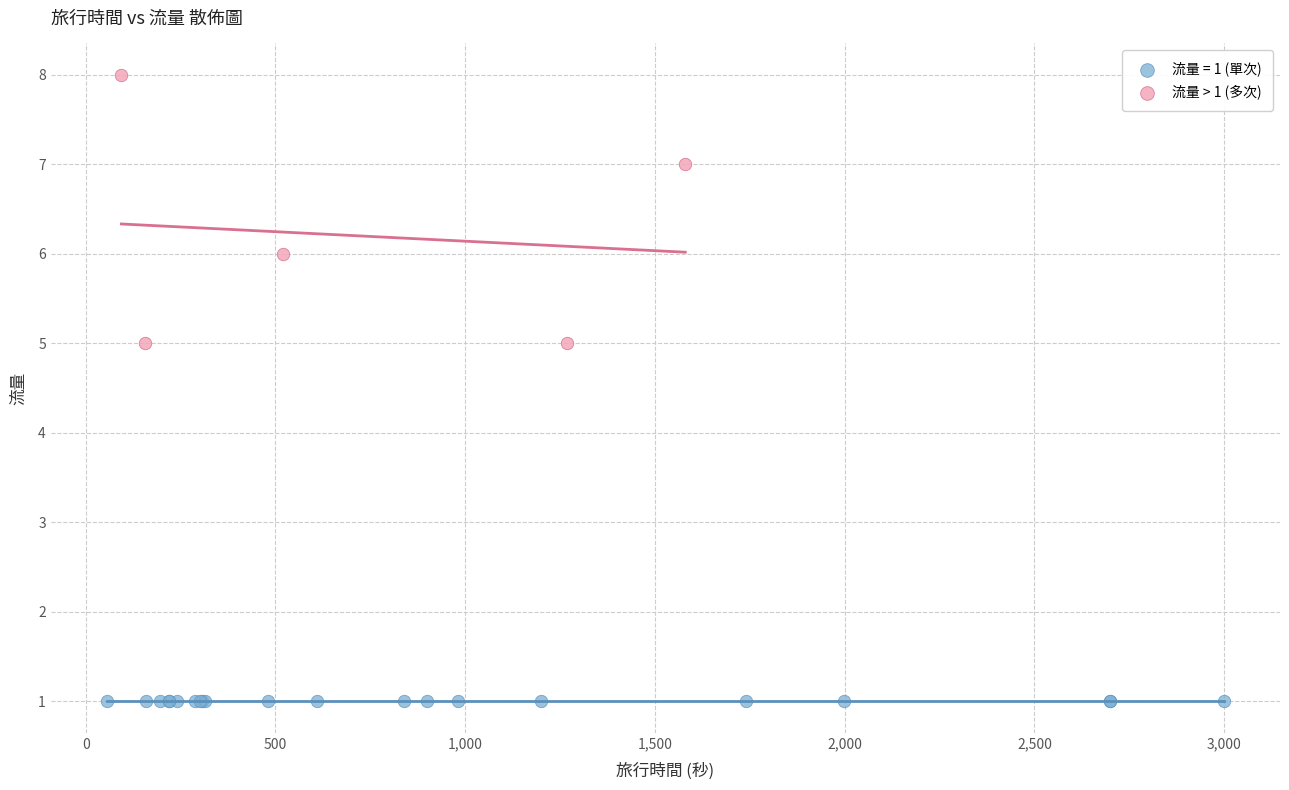

Which series reaches the minimum Y coordinate?

流量 = 1 (單次)